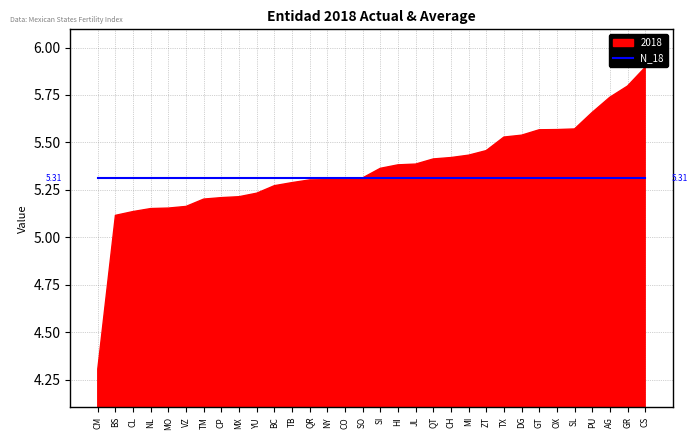

At which category does the chart reach its peak across all series?

CS